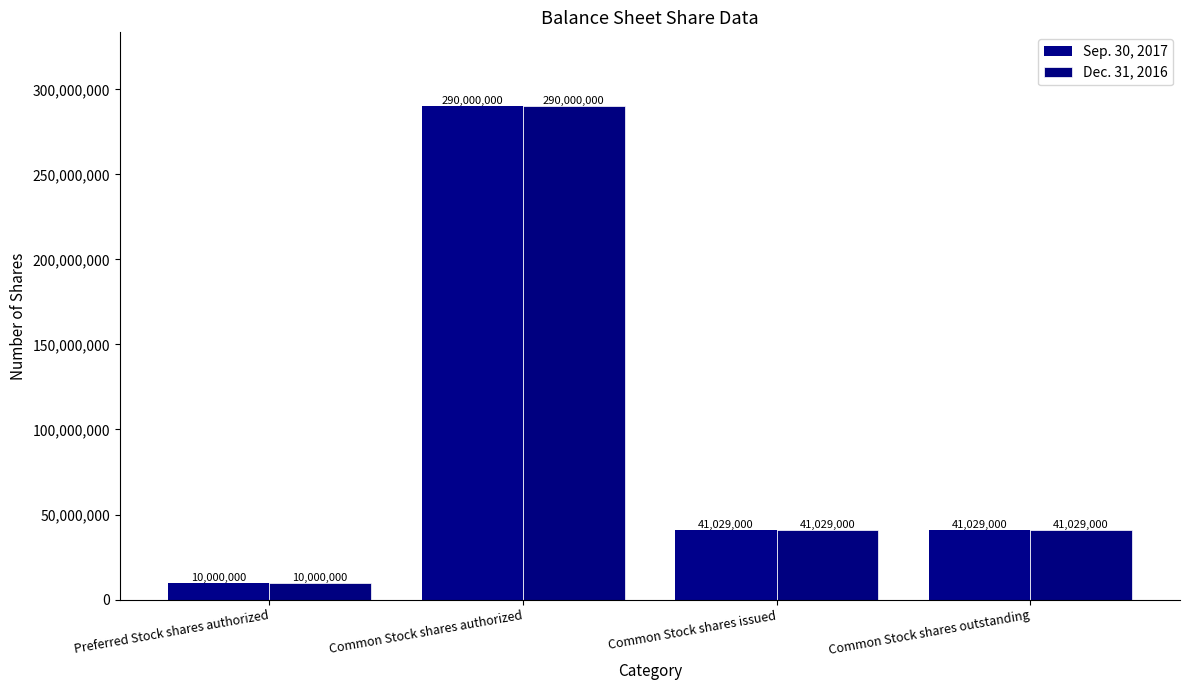

Count the number of categories in the chart.

4